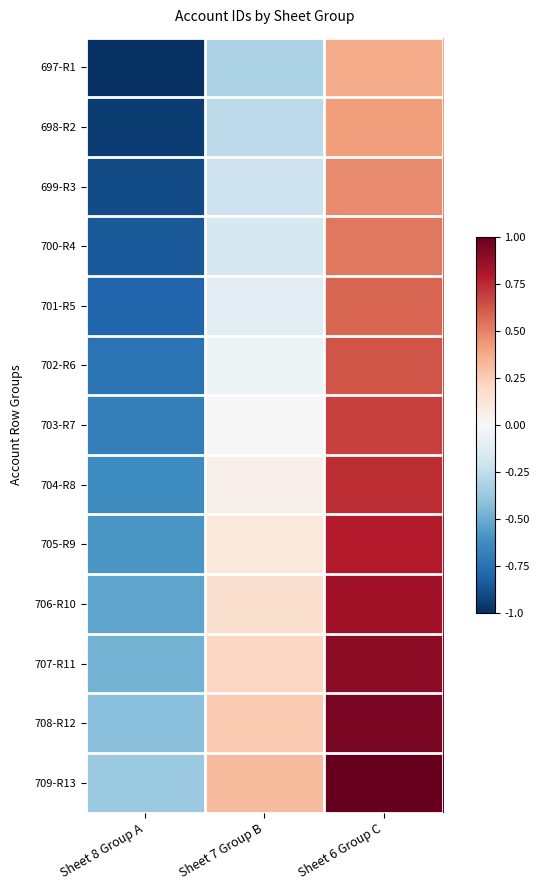

Reading right to left, list all the values displayed in this chart.

697-R1: Sheet 6 Group C=0.4	Sheet 7 Group B=-0.3	Sheet 8 Group A=-1.0
698-R2: Sheet 6 Group C=0.4	Sheet 7 Group B=-0.3	Sheet 8 Group A=-0.9
699-R3: Sheet 6 Group C=0.5	Sheet 7 Group B=-0.2	Sheet 8 Group A=-0.9
700-R4: Sheet 6 Group C=0.5	Sheet 7 Group B=-0.2	Sheet 8 Group A=-0.8
701-R5: Sheet 6 Group C=0.6	Sheet 7 Group B=-0.1	Sheet 8 Group A=-0.8
702-R6: Sheet 6 Group C=0.6	Sheet 7 Group B=-0.1	Sheet 8 Group A=-0.7
703-R7: Sheet 6 Group C=0.7	Sheet 7 Group B=0.0	Sheet 8 Group A=-0.7
704-R8: Sheet 6 Group C=0.7	Sheet 7 Group B=0.1	Sheet 8 Group A=-0.6
705-R9: Sheet 6 Group C=0.8	Sheet 7 Group B=0.1	Sheet 8 Group A=-0.6
706-R10: Sheet 6 Group C=0.8	Sheet 7 Group B=0.2	Sheet 8 Group A=-0.5
707-R11: Sheet 6 Group C=0.9	Sheet 7 Group B=0.2	Sheet 8 Group A=-0.5
708-R12: Sheet 6 Group C=0.9	Sheet 7 Group B=0.3	Sheet 8 Group A=-0.4
709-R13: Sheet 6 Group C=1.0	Sheet 7 Group B=0.3	Sheet 8 Group A=-0.4